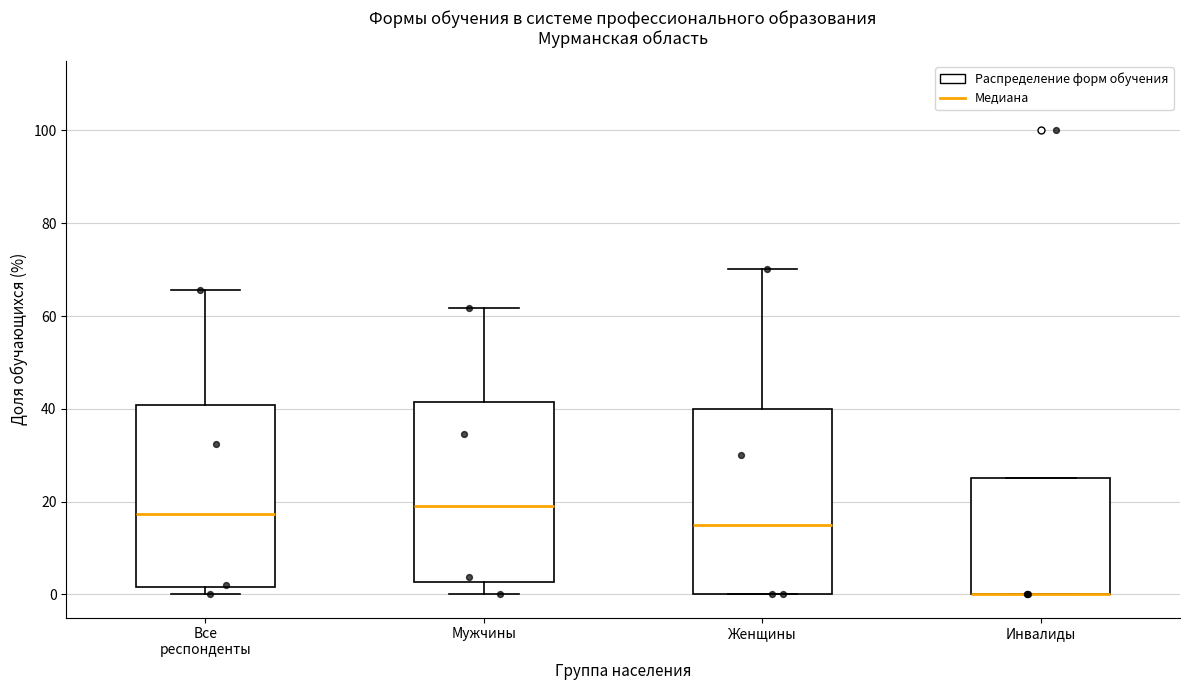

Where is the upper edge of the box for Женщины on the y-axis? The values are not printed on the chart, so give them approximately, as read against the axis.

40